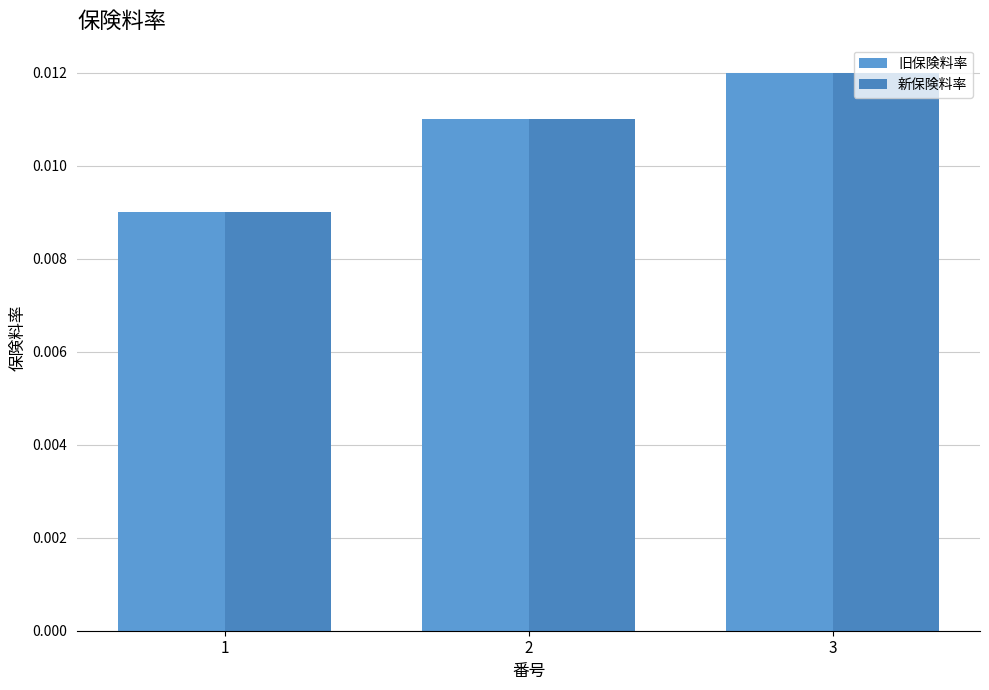

True or false: 旧保険料率 has a value of 0.0 at 2.

False